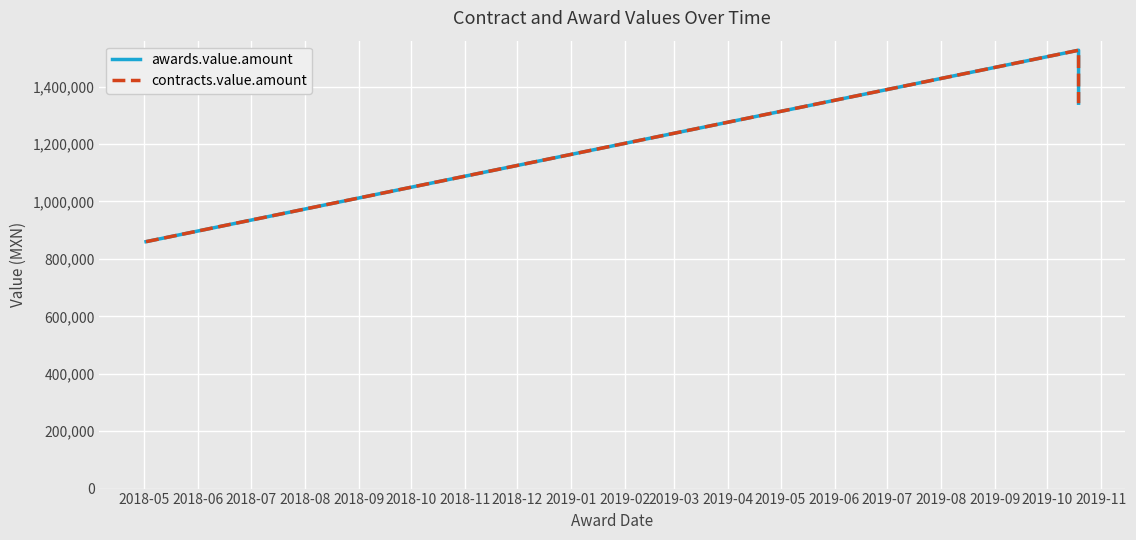

Reading left to right, list all the values displayed in this chart.

awards.value.amount: 859938.7	1526608.6	1342145.2
contracts.value.amount: 859938.7	1526608.6	1342145.2